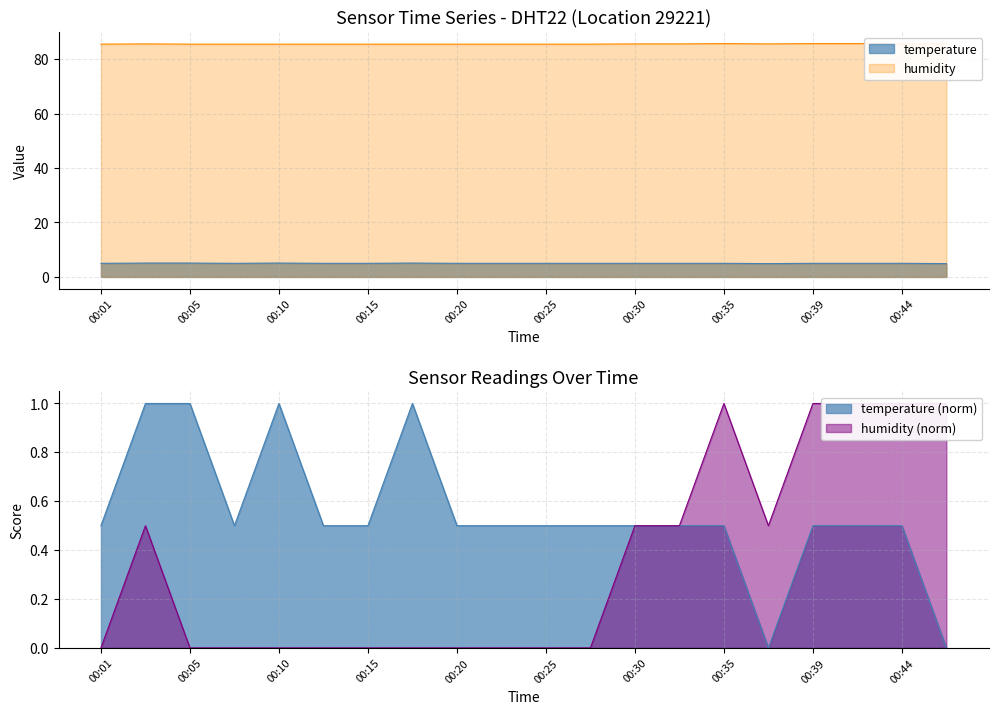

How many values in the temperature series exceed 5?

4